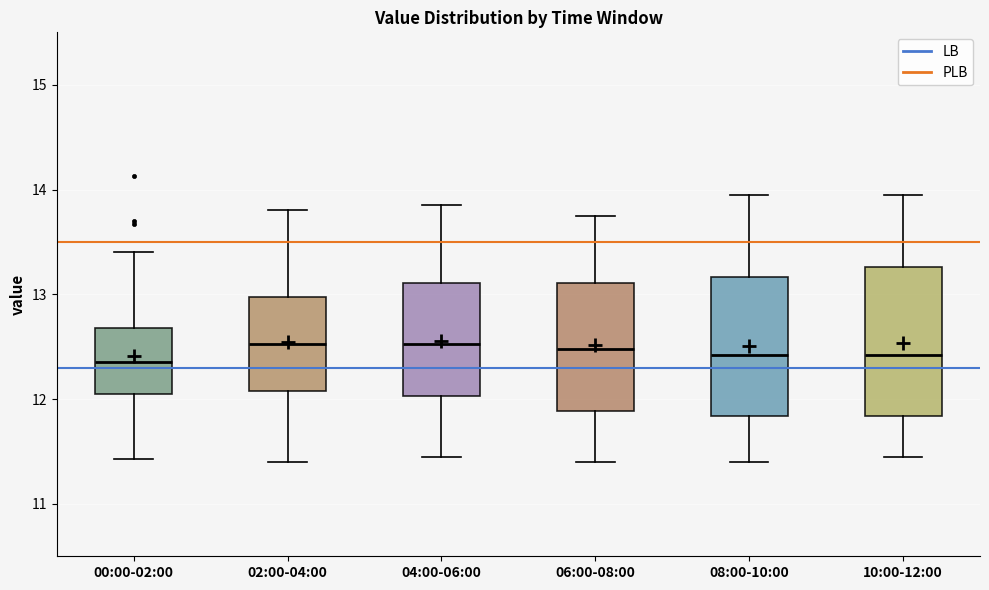

Where does the lower whisker of the box for 02:00-04:00 end on the y-axis? The values are not printed on the chart, so give them approximately, as read against the axis.

11.4